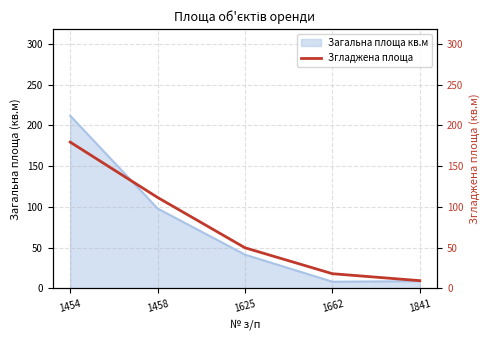

Is it true that Загальна площа кв.м equals 9.0 at 1841?

True